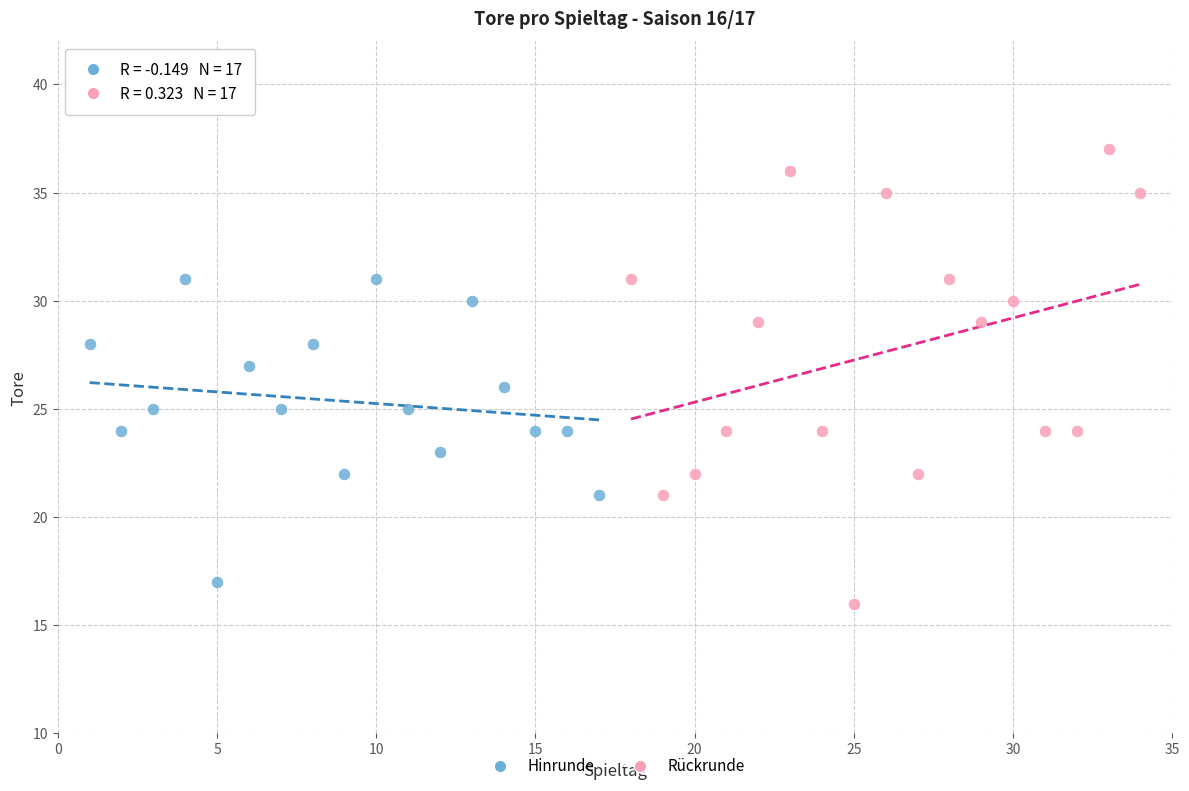

Which series contains the highest Y value?

Rückrunde